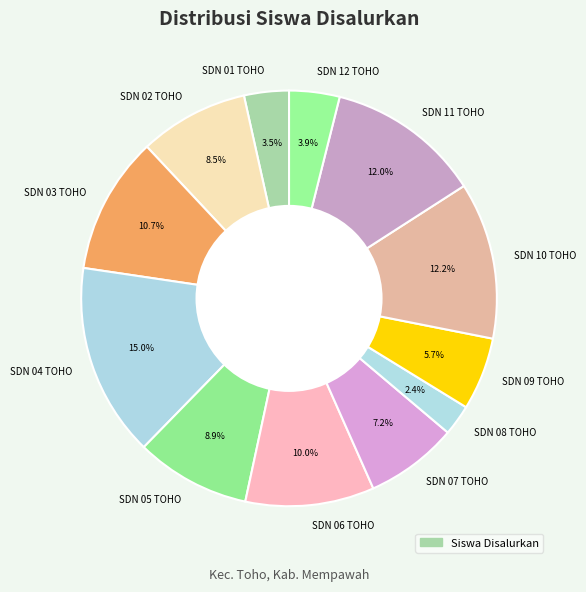

Does any single category account for the majority?

No